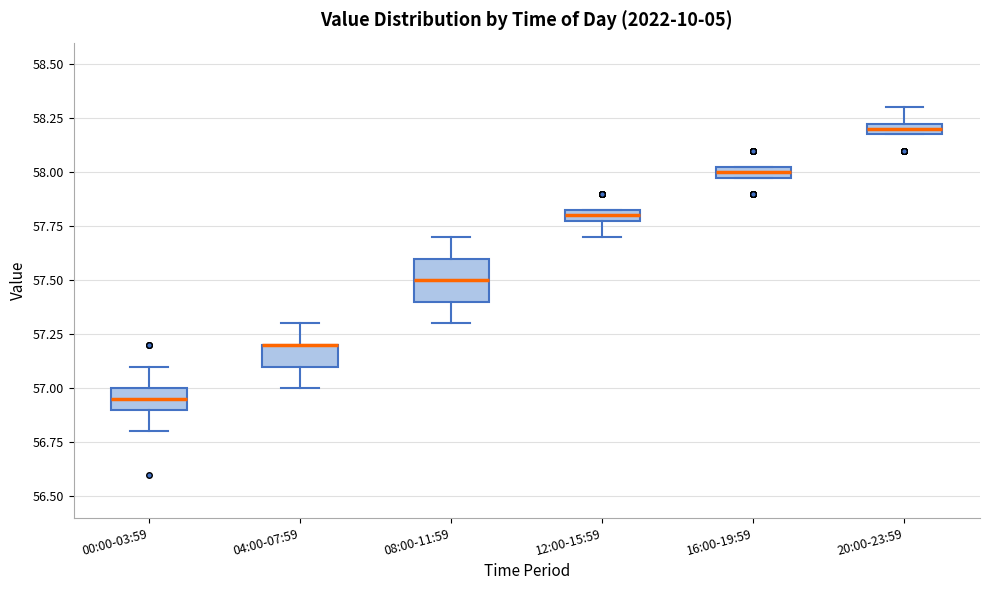

Where does the lower whisker of the box for 08:00-11:59 end on the y-axis? The values are not printed on the chart, so give them approximately, as read against the axis.

57.30